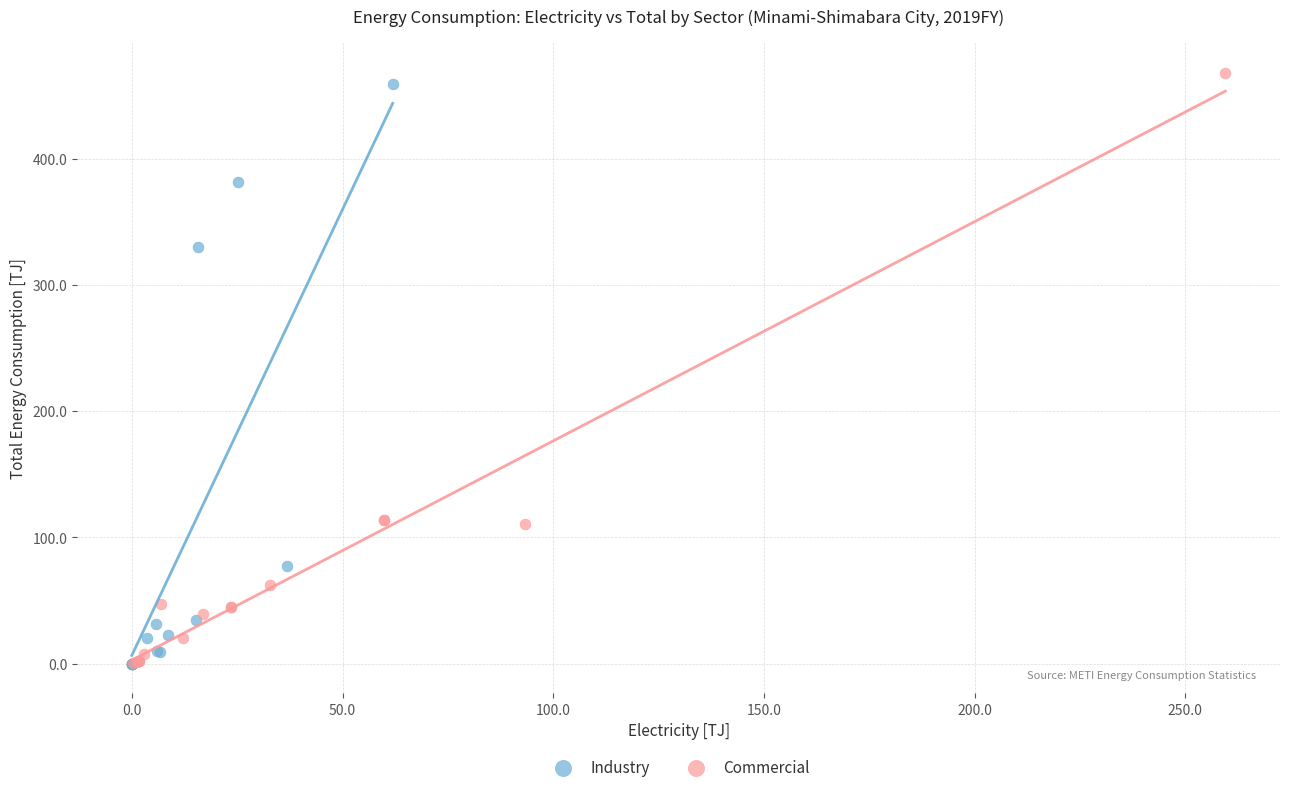

Which series reaches the maximum Y coordinate?

Commercial